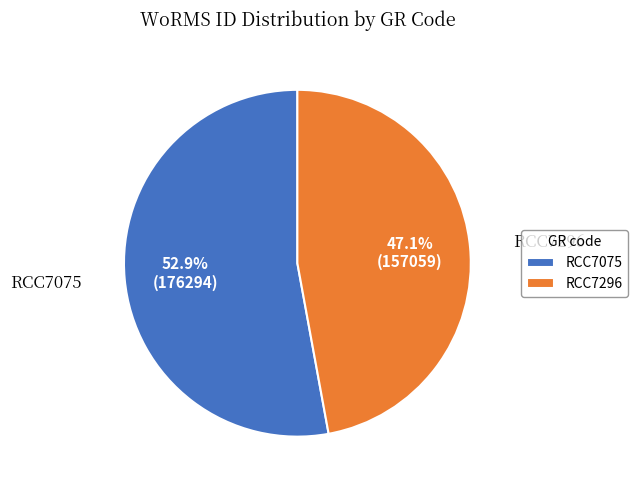

To the nearest percent, what portion does RCC7075 represent?

53%